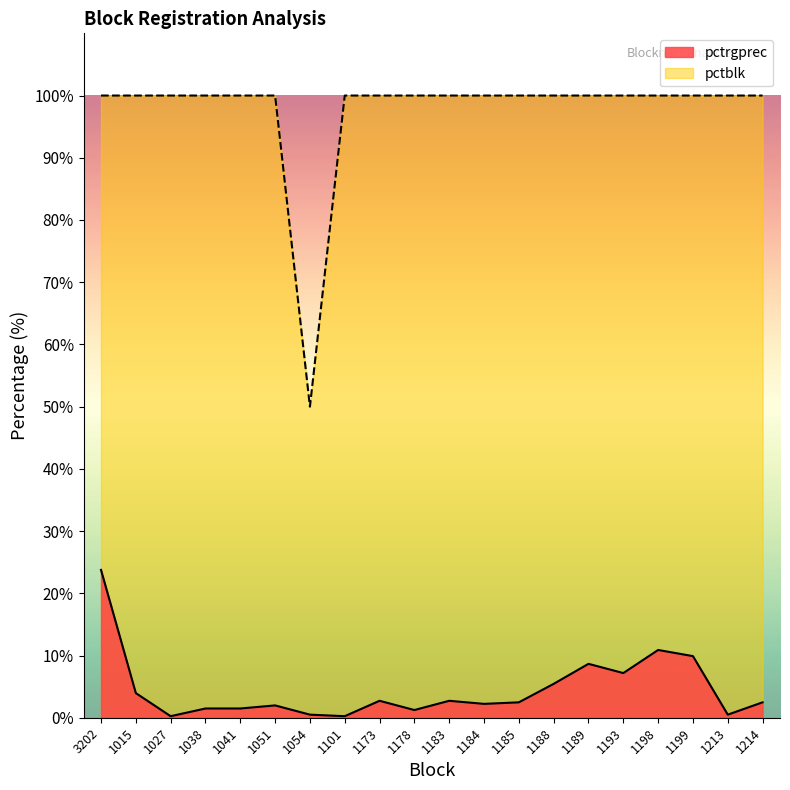

At how many categories does at least one series exceed 94?

19